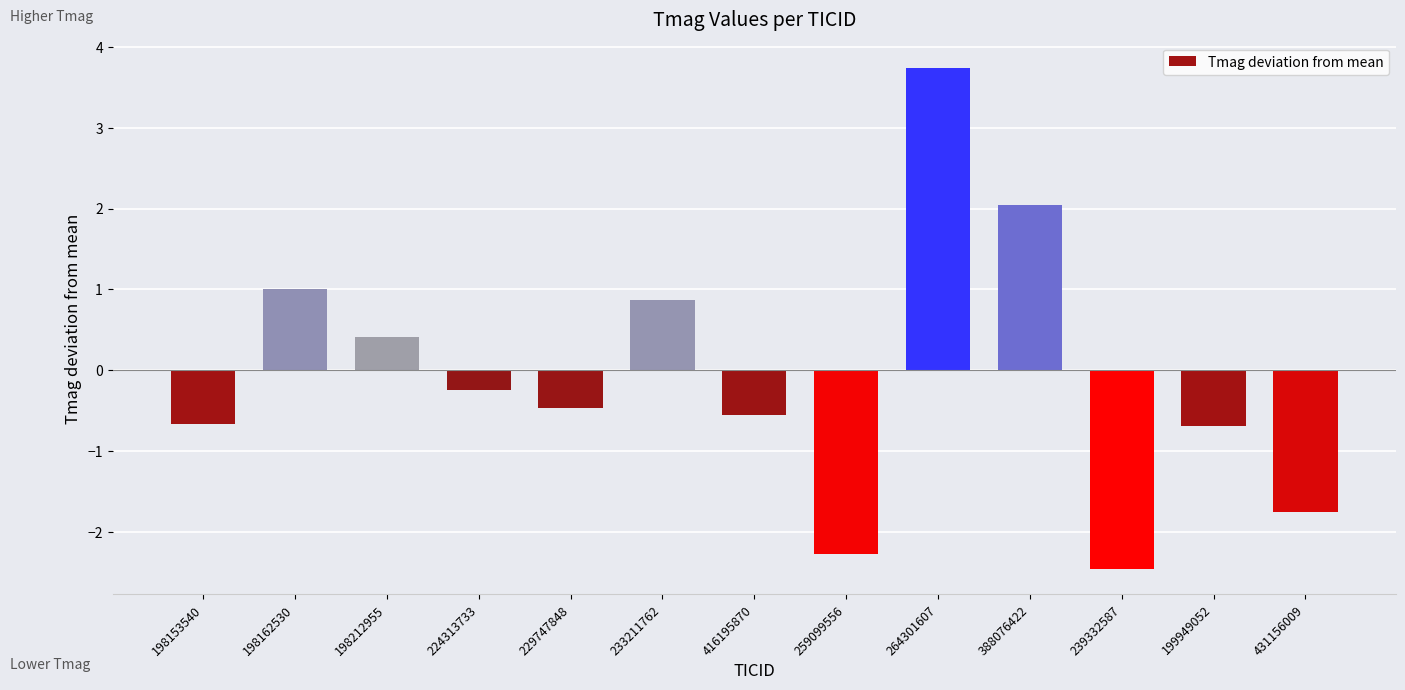

How many bars are there in total?

13